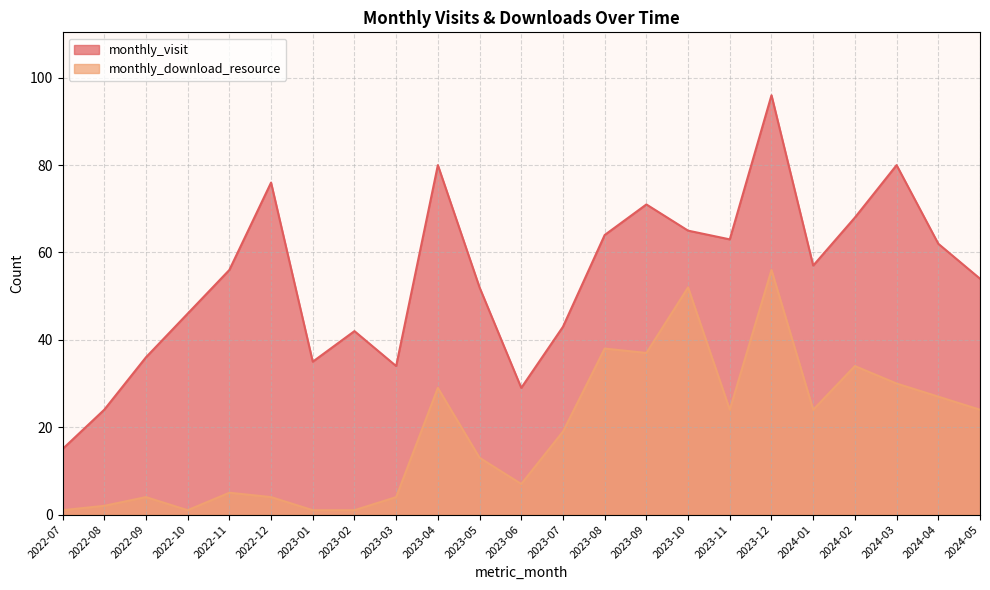

True or false: monthly_download_resource and monthly_visit cross at least once.

False